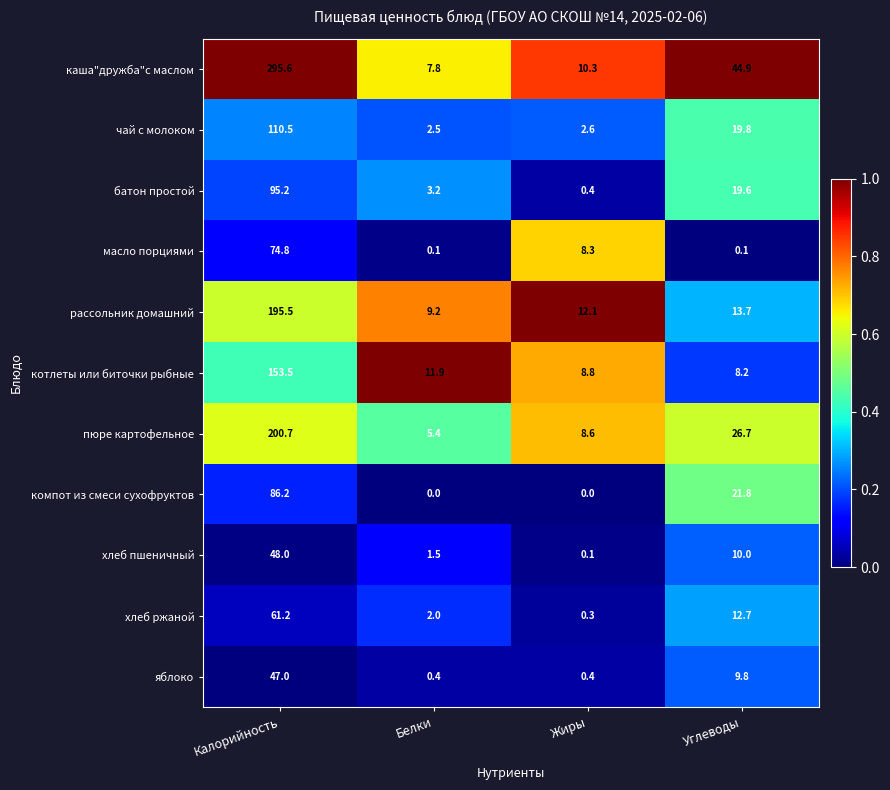

List the series in order of their peak value, highest first.

каша"дружба"с маслом, пюре картофельное, рассольник домашний, котлеты или биточки рыбные, чай с молоком, батон простой, компот из смеси сухофруктов, масло порциями, хлеб ржаной, хлеб пшеничный, яблоко